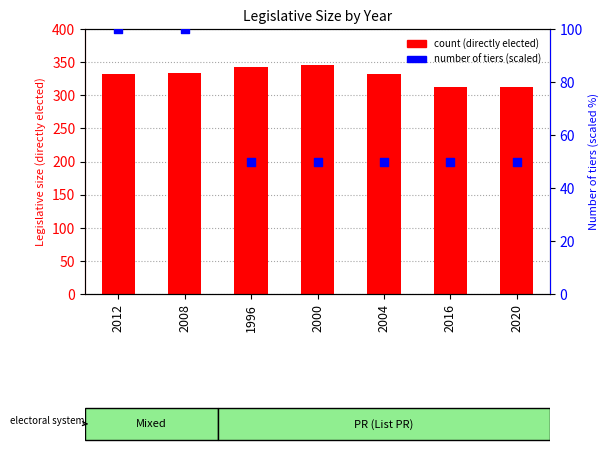

At how many categories does at least one series exceed 122?

7